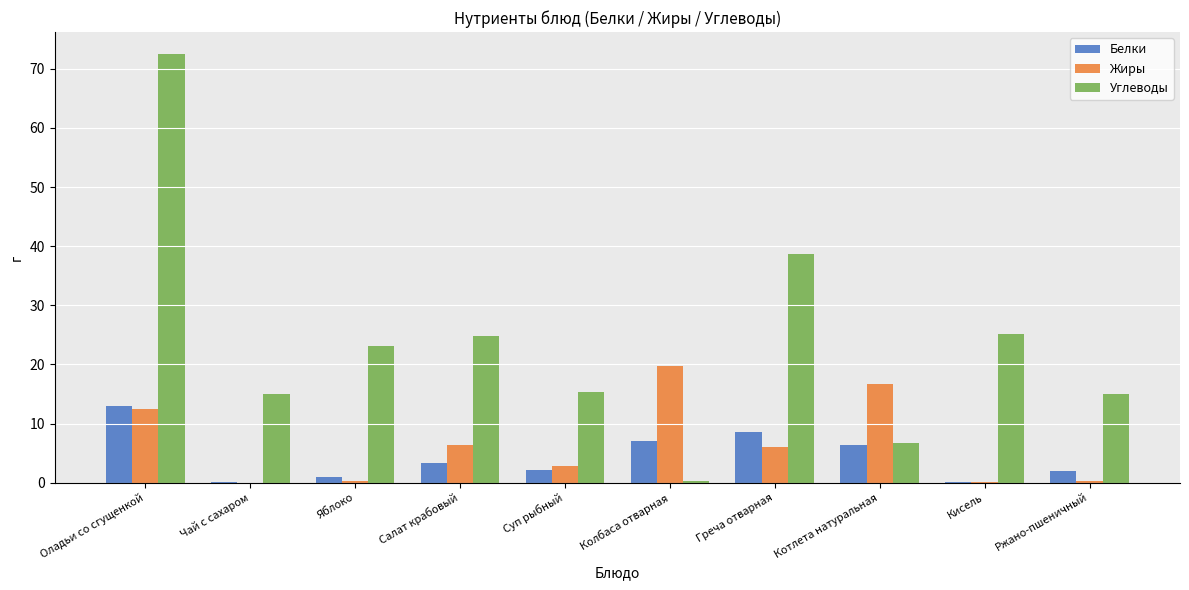

Is it true that Белки equals 0.9 at Яблоко?

True